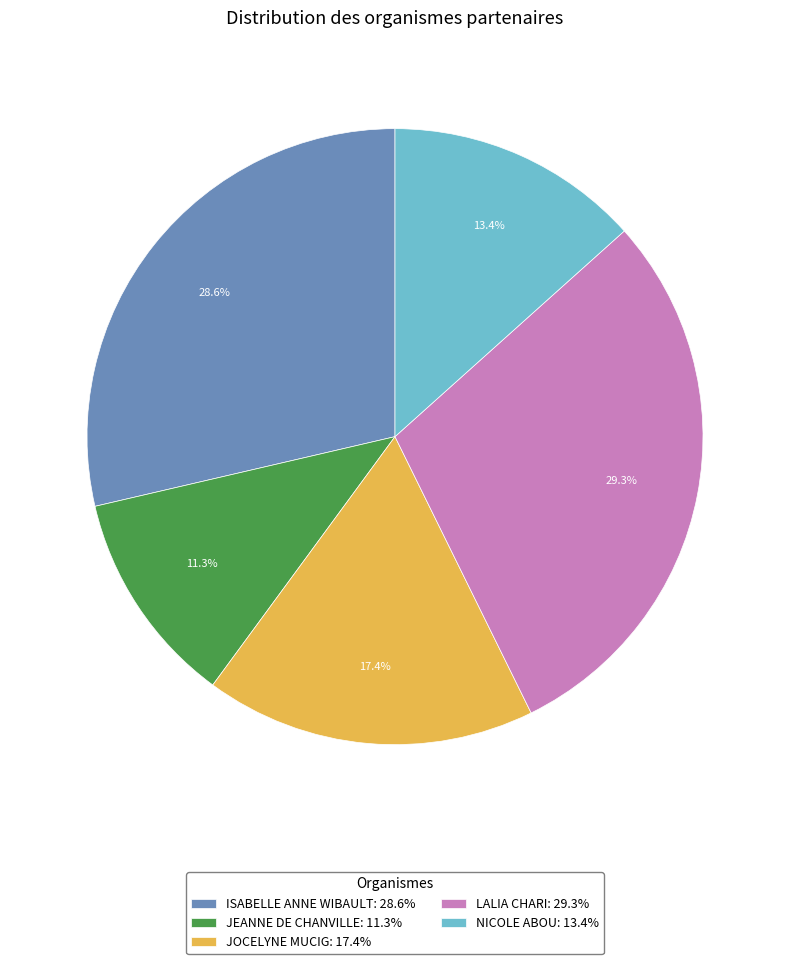

To the nearest percent, what is the difference between the largest and smallest slice percentages?

18%